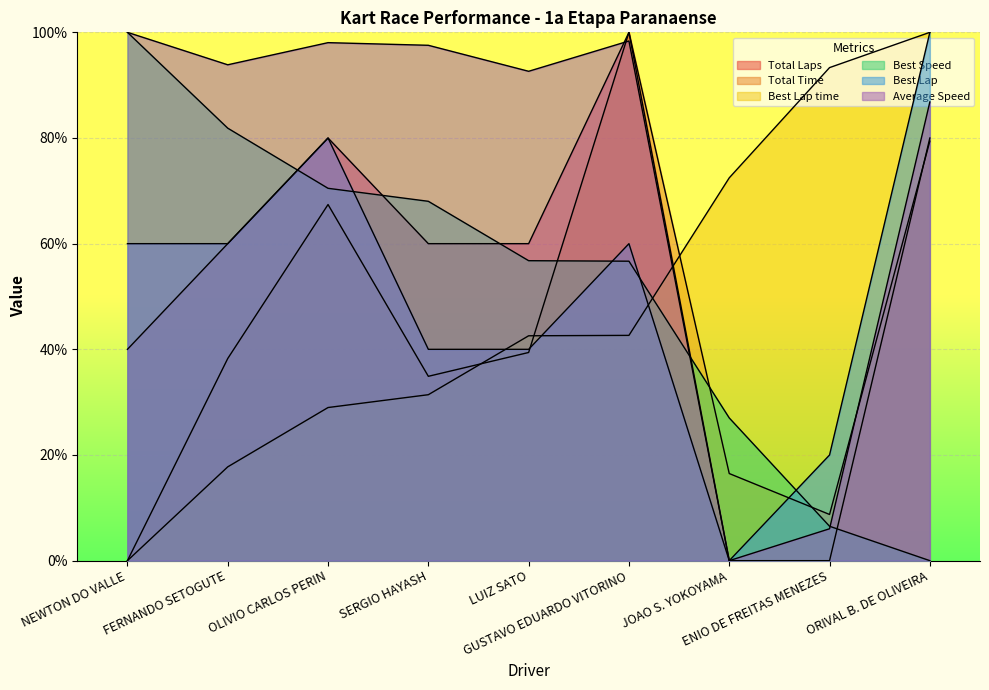

True or false: Average Speed and Total Laps cross at least once.

True